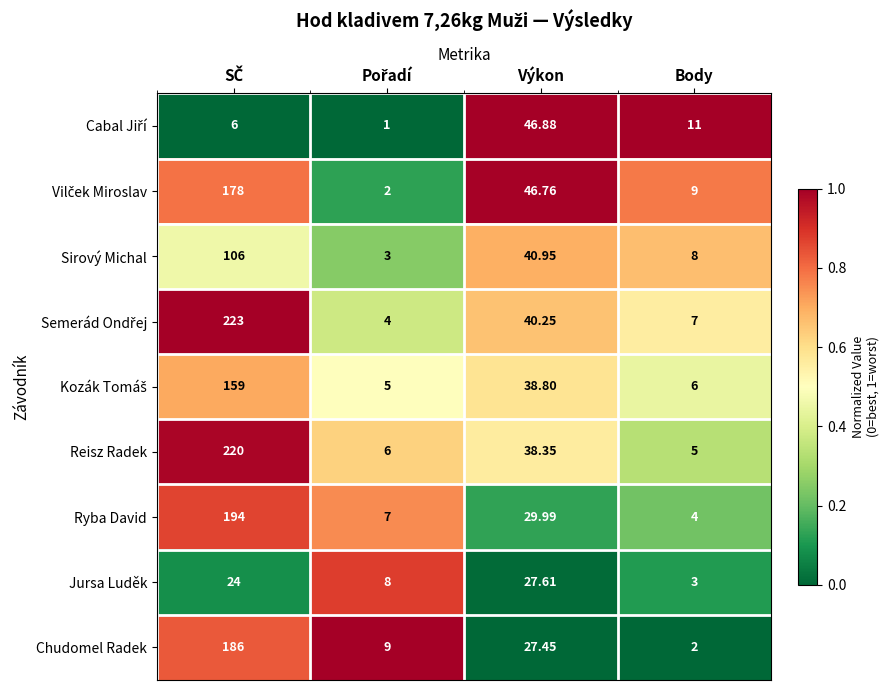

At which label is Sirový Michal closest to 54?

Výkon